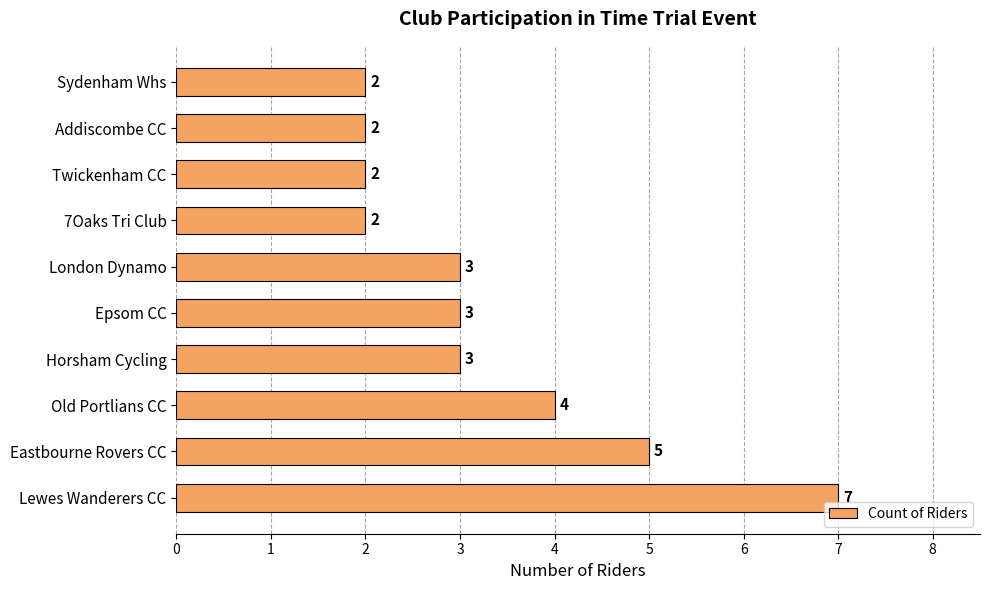

What is the greatest value displayed?

7